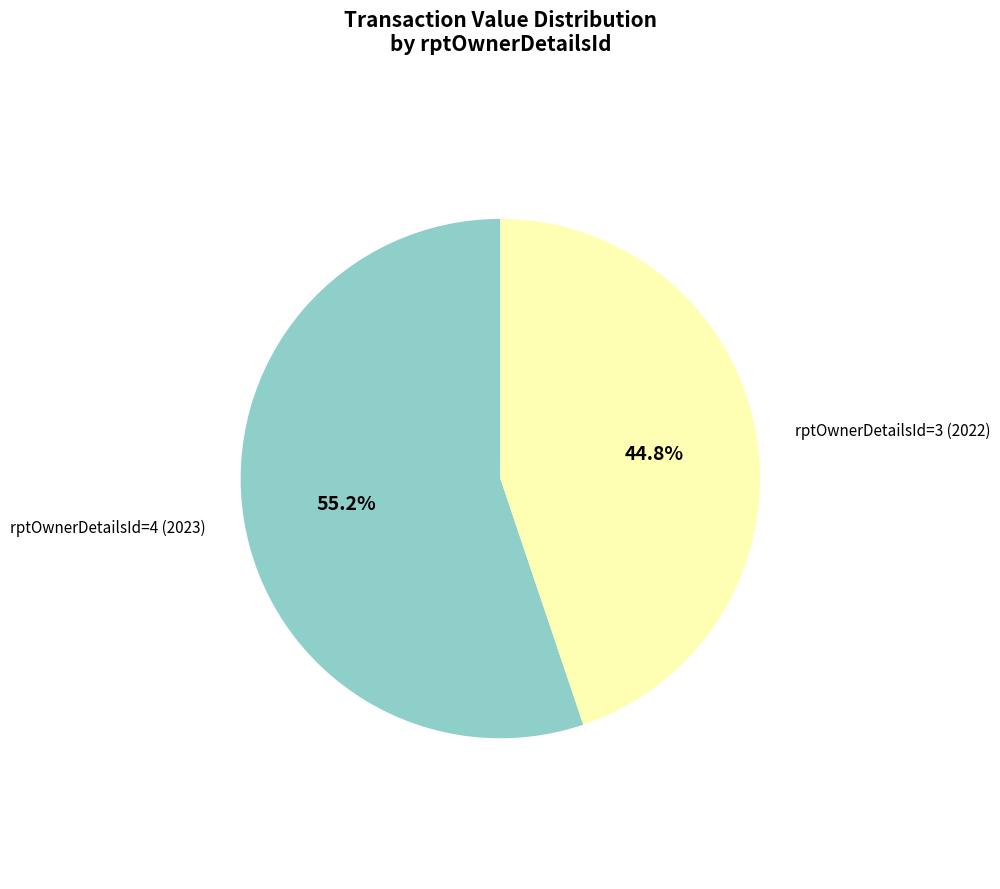

Between rptOwnerDetailsId=4 (2023) and rptOwnerDetailsId=3 (2022), which is larger?

rptOwnerDetailsId=4 (2023)